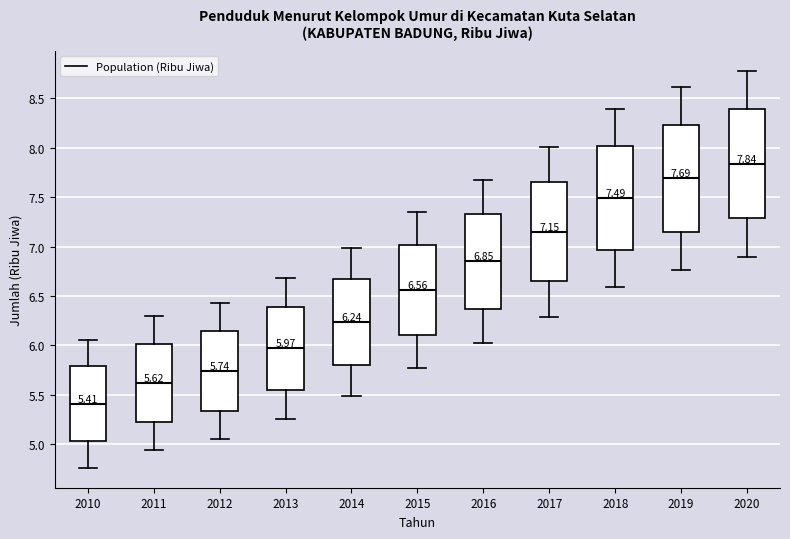

Which box has the highest median line?

2020